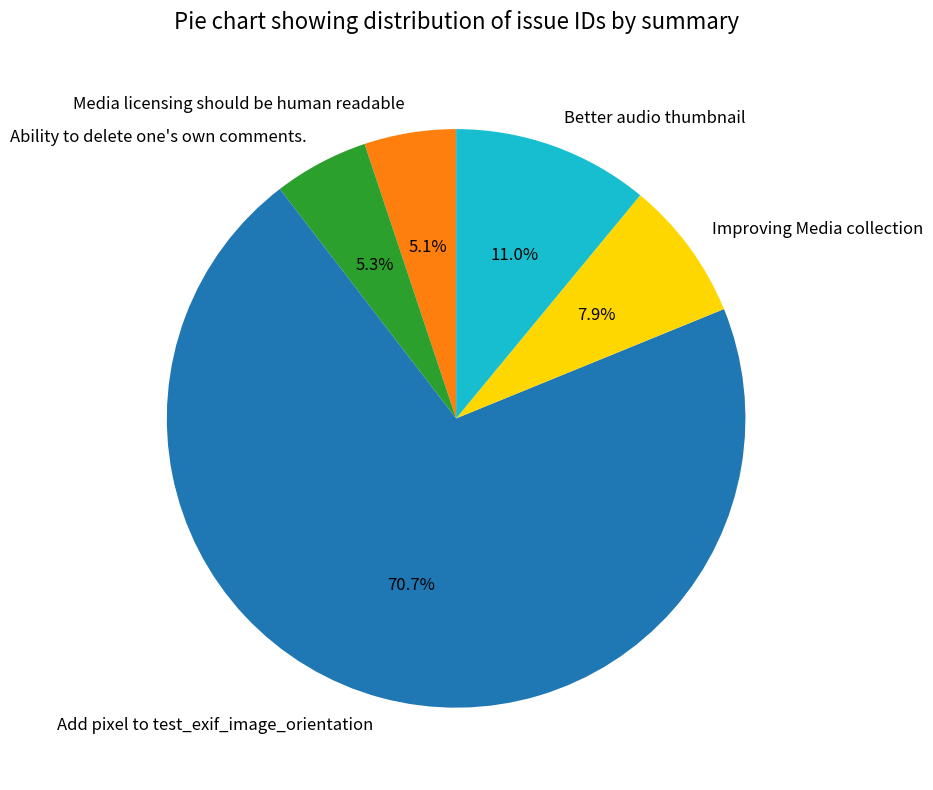

Approximately how many times larger is the value at Ability to delete one's own comments. compared to Improving Media collection?

0.7